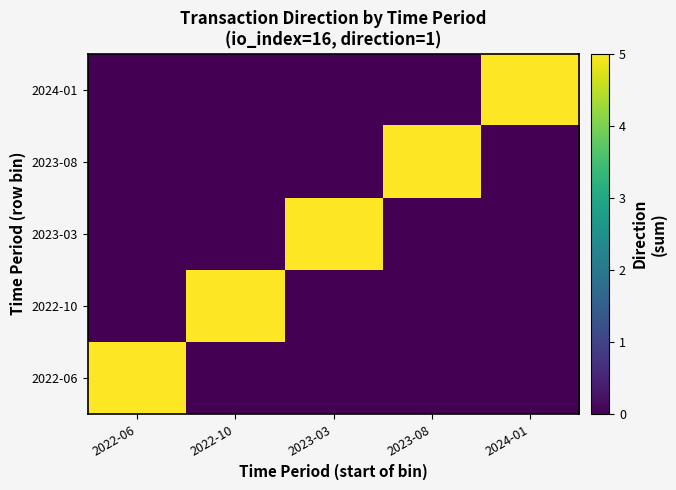

Reading left to right, transcribe all the data shown in this chart.

2022-06: 2022-06=5	2022-10=0	2023-03=0	2023-08=0	2024-01=0
2022-10: 2022-06=0	2022-10=5	2023-03=0	2023-08=0	2024-01=0
2023-03: 2022-06=0	2022-10=0	2023-03=5	2023-08=0	2024-01=0
2023-08: 2022-06=0	2022-10=0	2023-03=0	2023-08=5	2024-01=0
2024-01: 2022-06=0	2022-10=0	2023-03=0	2023-08=0	2024-01=5